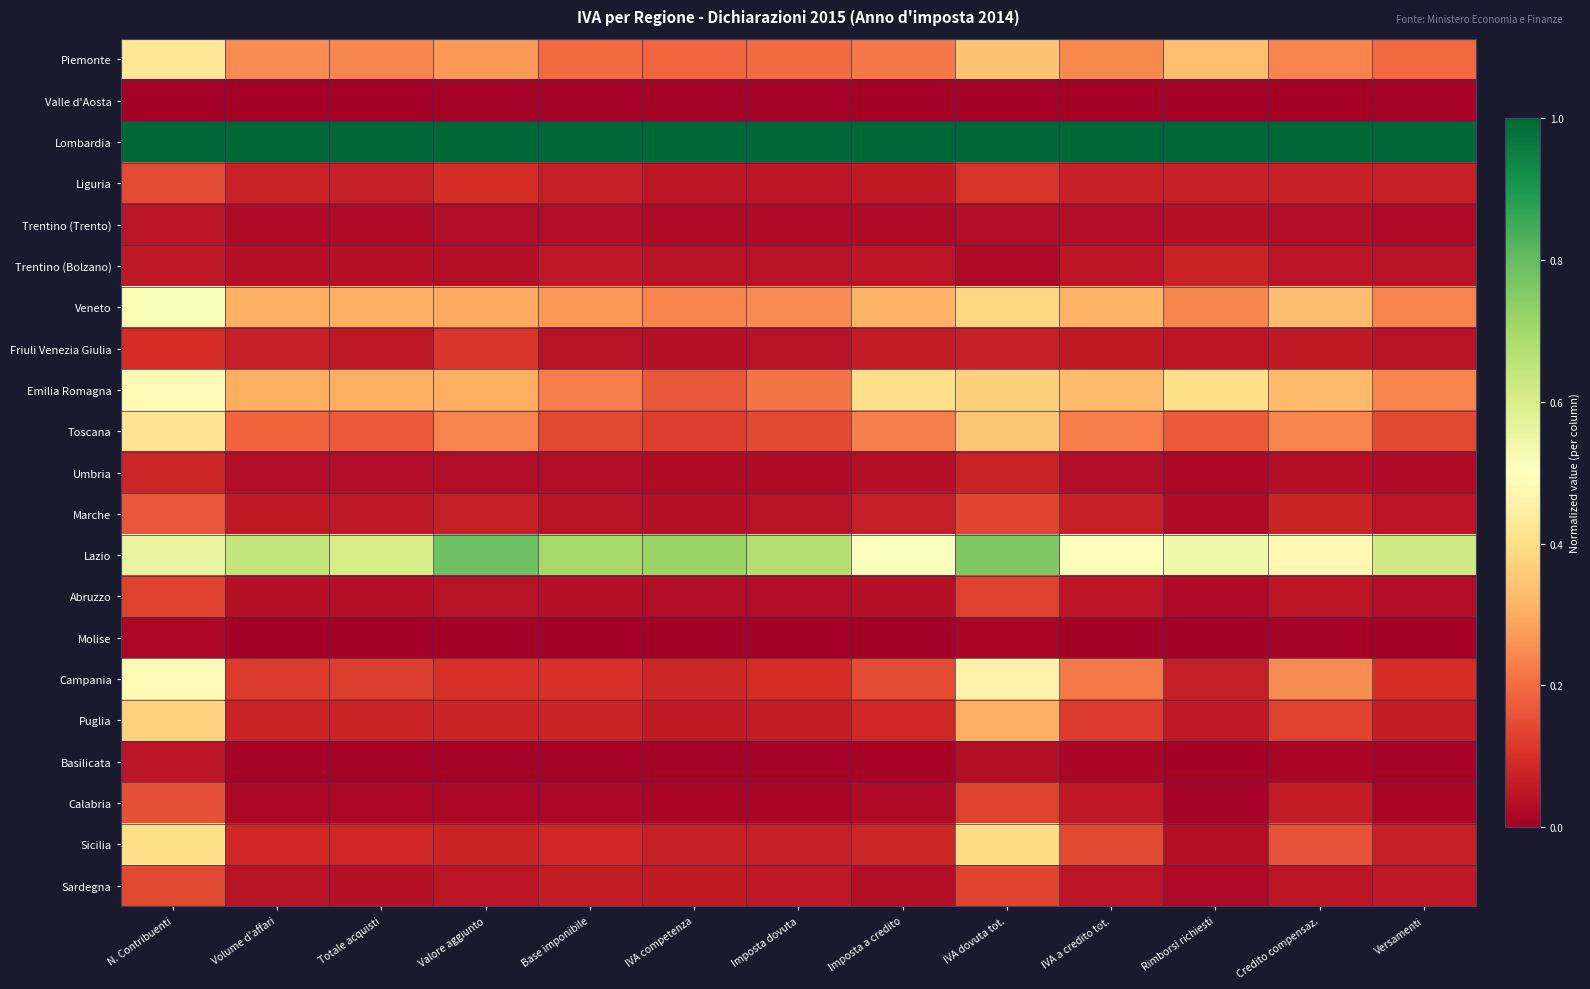

What is the greatest value displayed?

1.0